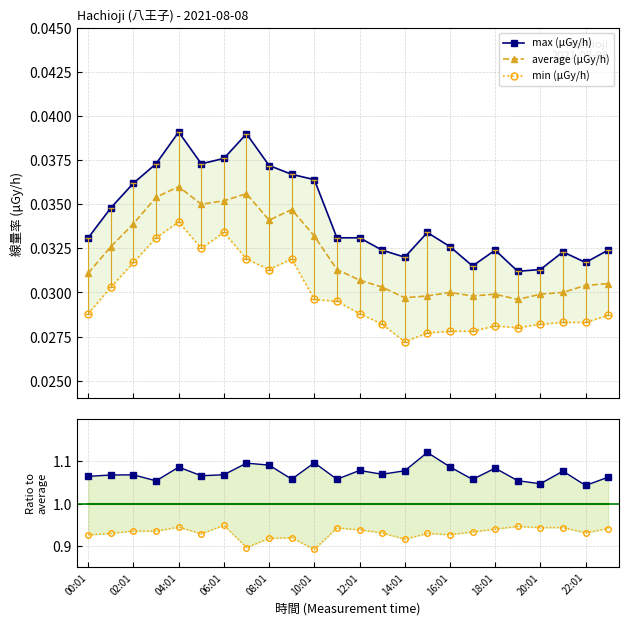

True or false: max (μGy/h) and min (μGy/h) cross at least once.

False